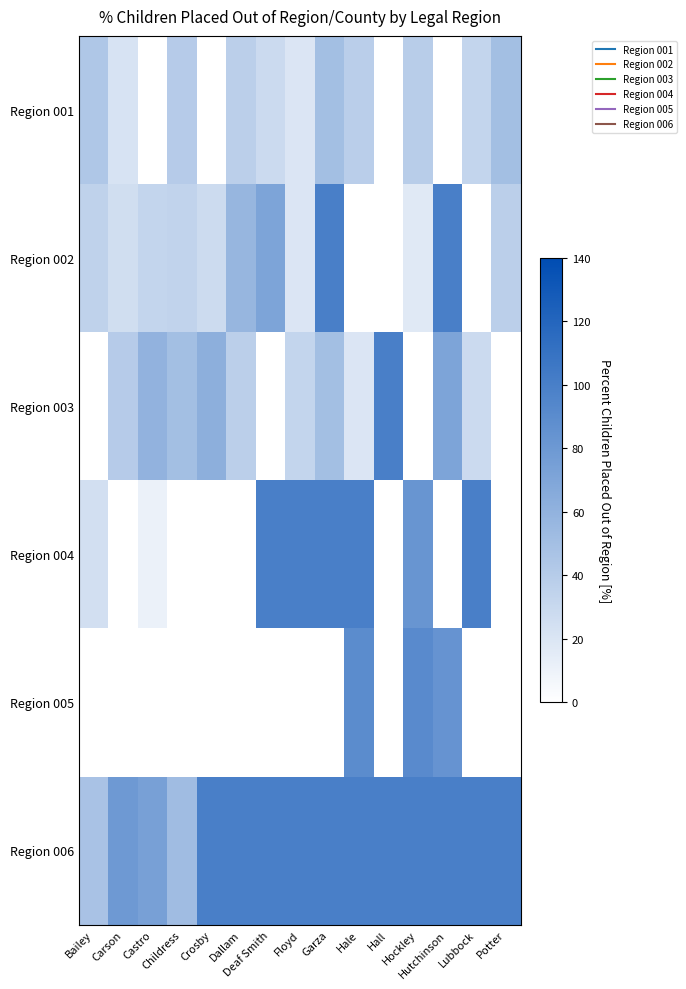

Reading left to right, what are all the values shown in this chart?

Region 001: Bailey=43.8	Carson=22.2	Castro=0.0	Childress=40.0	Crosby=0.0	Dallam=37.5	Deaf Smith=28.6	Floyd=20.0	Garza=50.0	Hale=37.9	Hall=0.0	Hockley=39.1	Hutchinson=0.0	Lubbock=33.3	Potter=50.0
Region 002: Bailey=35.3	Carson=26.2	Castro=32.8	Childress=34.3	Crosby=28.0	Dallam=57.1	Deaf Smith=71.4	Floyd=20.0	Garza=100.0	Hale=0.0	Hall=0.0	Hockley=17.4	Hutchinson=100.0	Lubbock=0.0	Potter=37.5
Region 003: Bailey=0.0	Carson=40.0	Castro=60.0	Childress=50.0	Crosby=62.5	Dallam=37.5	Deaf Smith=0.0	Floyd=33.3	Garza=50.0	Hale=20.0	Hall=100.0	Hockley=0.0	Hutchinson=71.4	Lubbock=28.6	Potter=0.0
Region 004: Bailey=25.0	Carson=0.0	Castro=11.1	Childress=0.0	Crosby=0.0	Dallam=0.0	Deaf Smith=100.0	Floyd=100.0	Garza=100.0	Hale=100.0	Hall=0.0	Hockley=82.6	Hutchinson=0.0	Lubbock=100.0	Potter=0.0
Region 005: Bailey=0.5	Carson=0.0	Castro=0.0	Childress=0.0	Crosby=0.0	Dallam=0.0	Deaf Smith=0.0	Floyd=0.0	Garza=0.0	Hale=89.7	Hall=0.0	Hockley=91.3	Hutchinson=84.0	Lubbock=0.0	Potter=0.0
Region 006: Bailey=47.3	Carson=79.7	Castro=74.2	Childress=52.2	Crosby=100.0	Dallam=100.0	Deaf Smith=100.0	Floyd=100.0	Garza=100.0	Hale=100.0	Hall=100.0	Hockley=100.0	Hutchinson=100.0	Lubbock=100.0	Potter=100.0